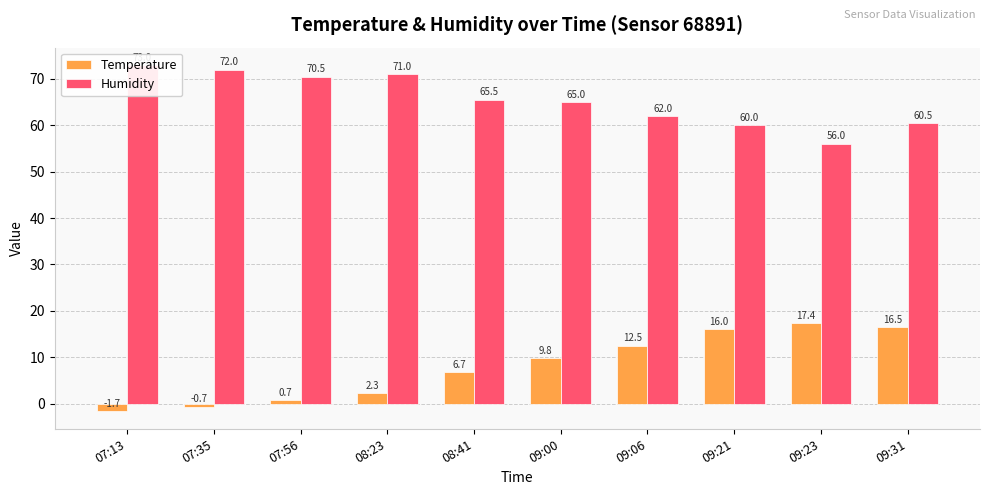

What is the difference between the second highest and minimum values in the Humidity series?

16.0